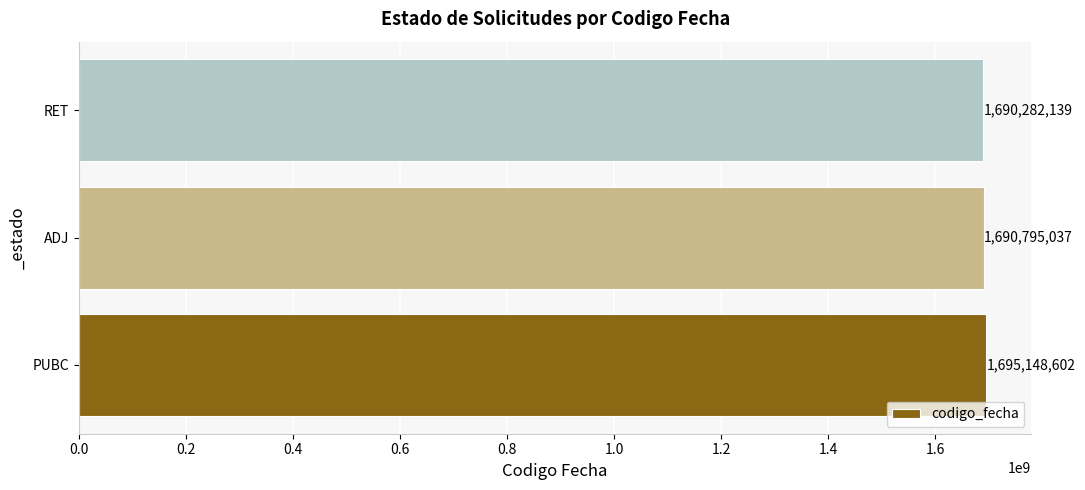

What is the approximate value at RET?

1690282139